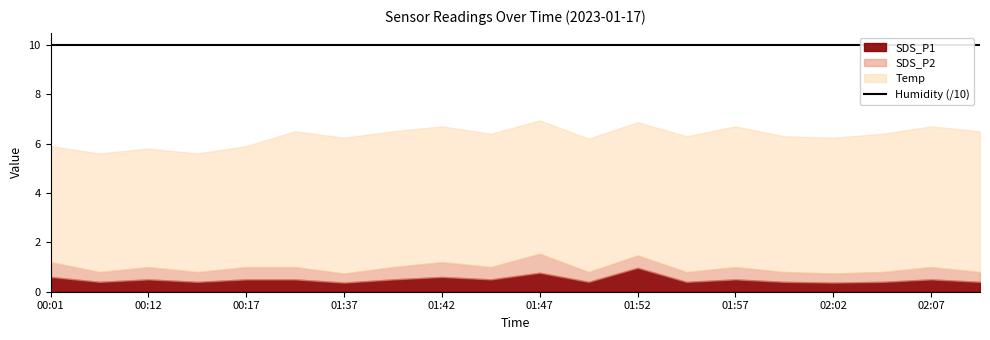

Is it true that SDS_P2 equals 0.4 at 02:04?

True